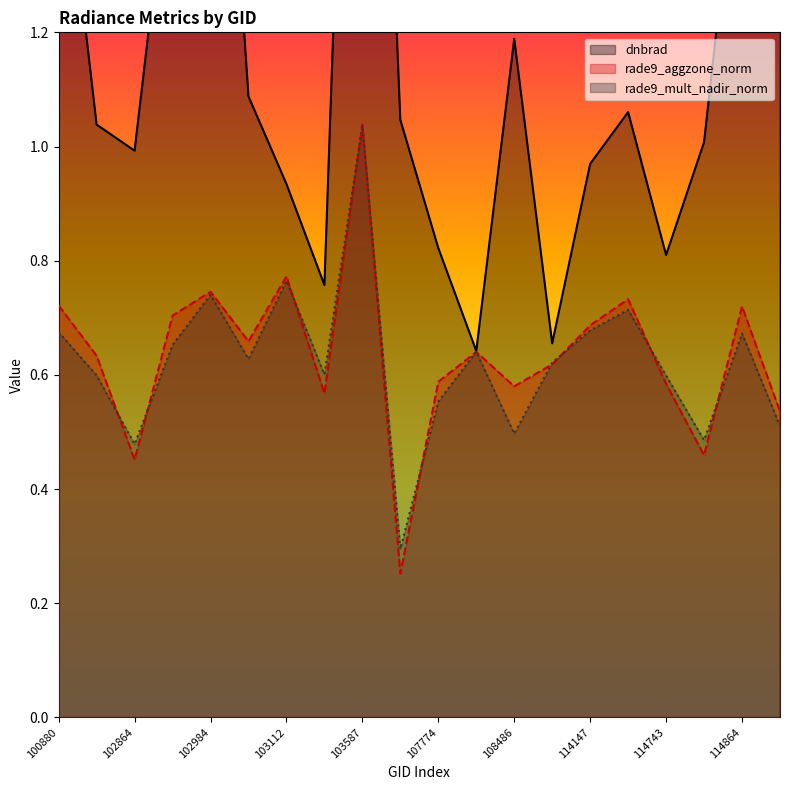

What is the minimum value shown in the chart?

0.3